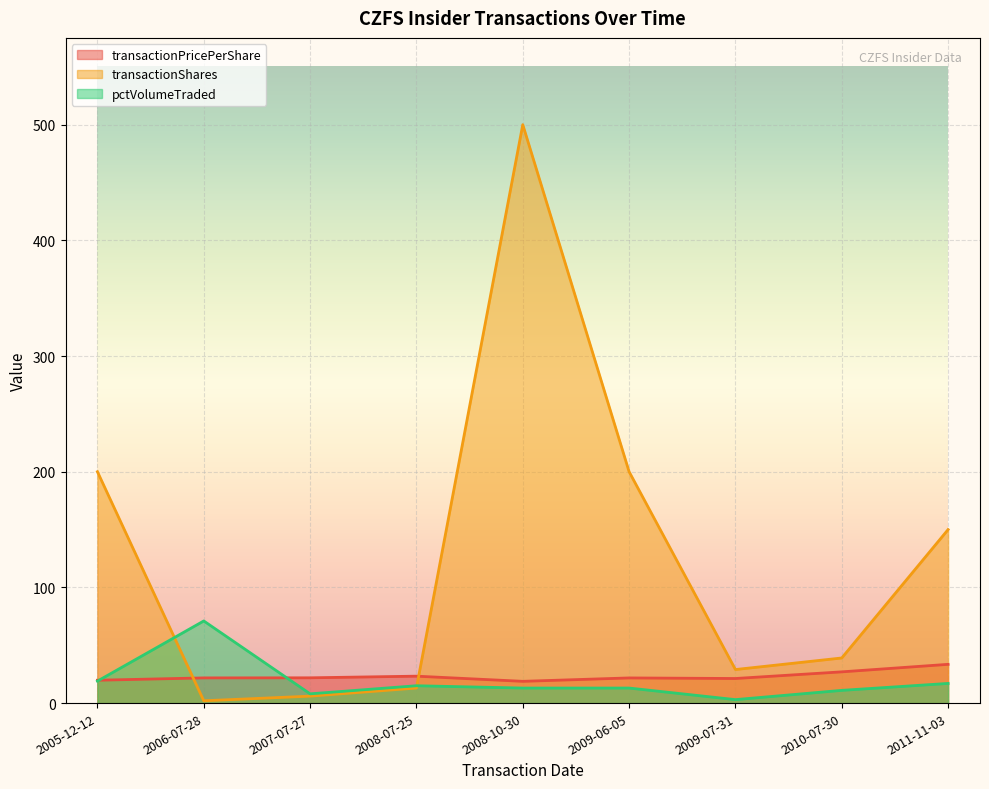

How many values in the transactionShares series are below 39?

4